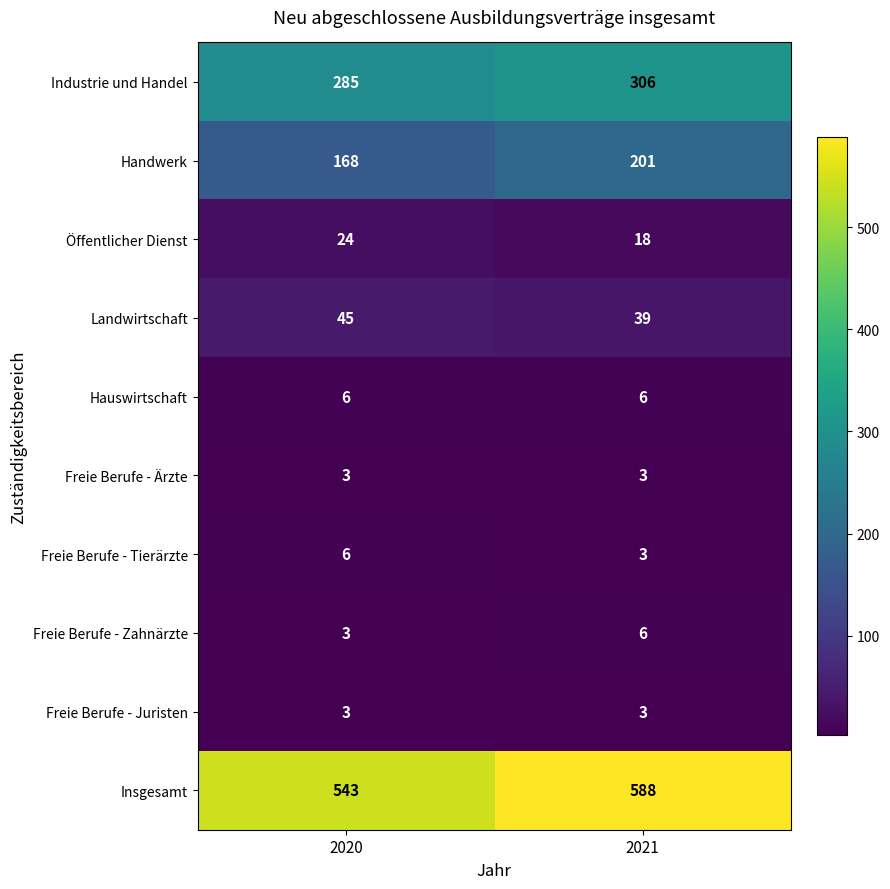

Reading left to right, transcribe all the data shown in this chart.

Industrie und Handel: 2020=285	2021=306
Handwerk: 2020=168	2021=201
Öffentlicher Dienst: 2020=24	2021=18
Landwirtschaft: 2020=45	2021=39
Hauswirtschaft: 2020=6	2021=6
Freie Berufe - Ärzte: 2020=3	2021=3
Freie Berufe - Tierärzte: 2020=6	2021=3
Freie Berufe - Zahnärzte: 2020=3	2021=6
Freie Berufe - Juristen: 2020=3	2021=3
Insgesamt: 2020=543	2021=588